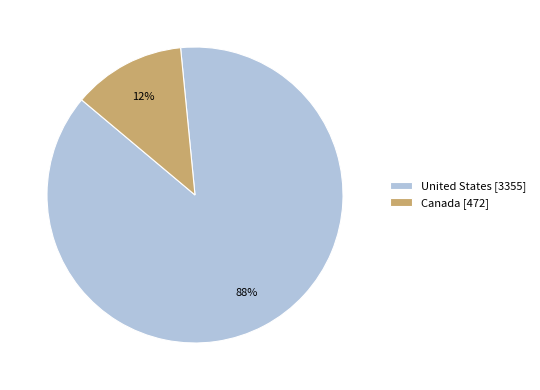

Between United States and Canada, which is larger?

United States